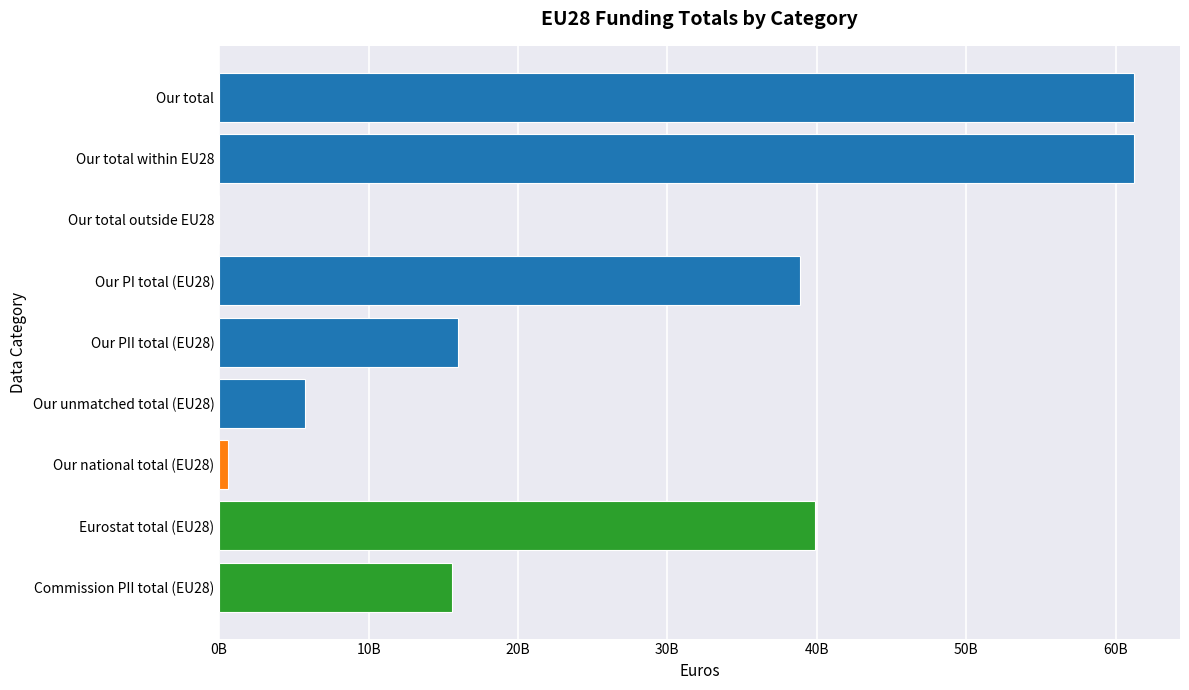

What is the difference between the maximum and minimum values?

61251768242